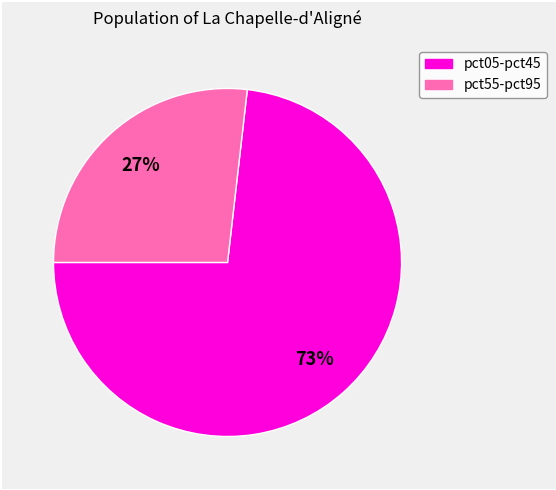

To the nearest percent, what is the average slice percentage?

50%